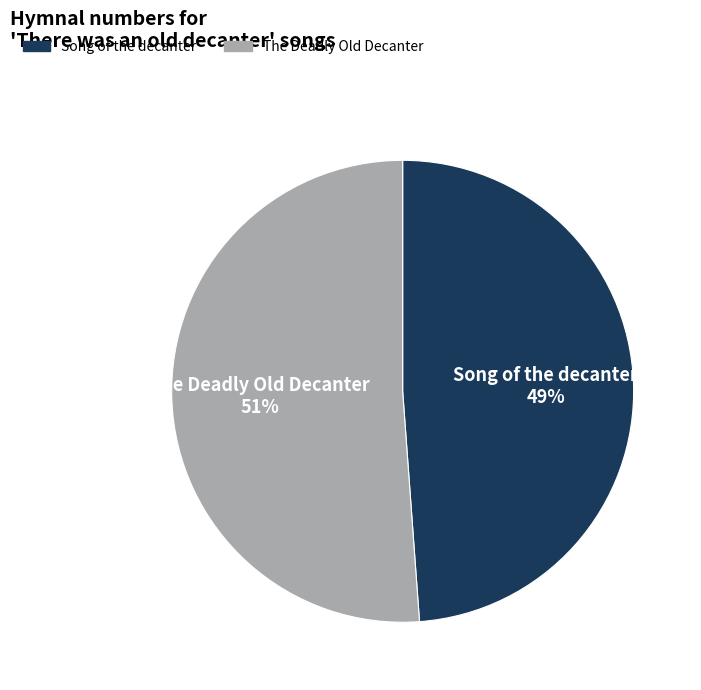

Do Song of the decanter and The Deadly Old Decanter together represent more than half of the pie?

Yes